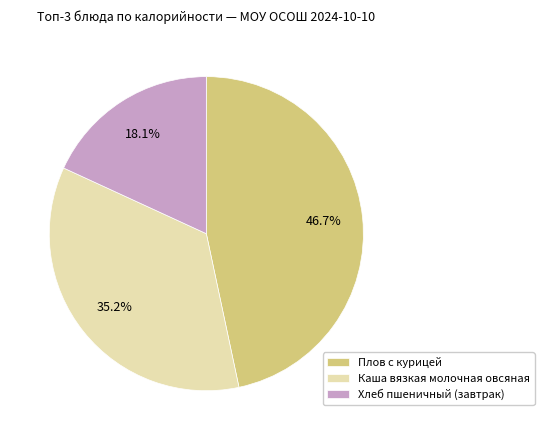

Which category has the biggest portion of the pie?

Плов с курицей